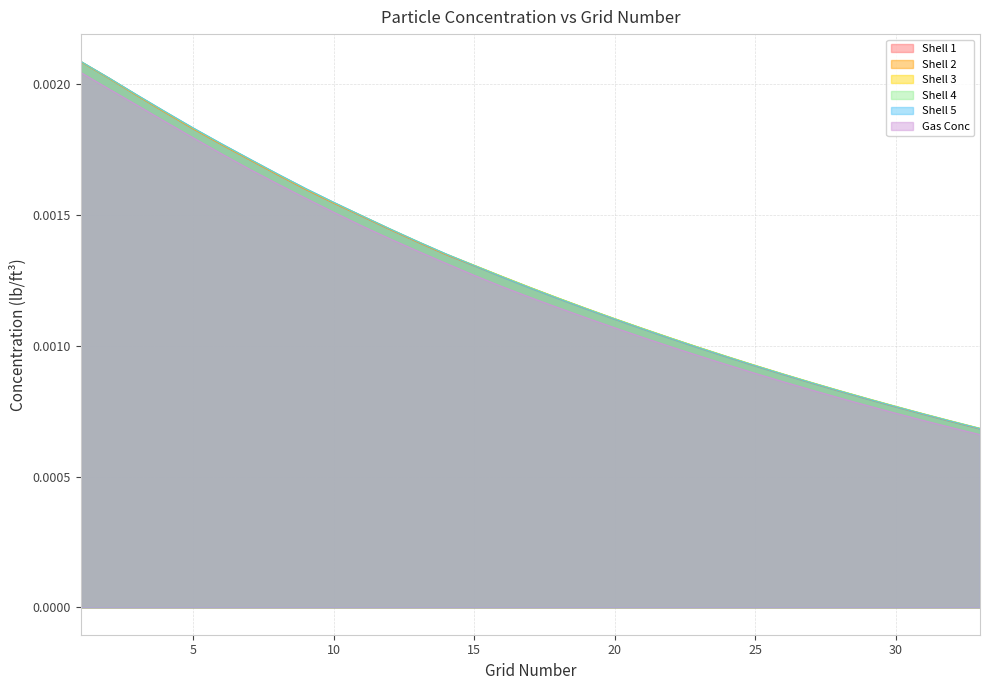

Reading right to left, extract all data points from this chart.

Shell 1: 33=0.0	32=0.0	31=0.0	30=0.0	29=0.0	28=0.0	27=0.0	26=0.0	25=0.0	24=0.0	23=0.0	22=0.0	21=0.0	20=0.0	19=0.0	18=0.0	17=0.0	16=0.0	15=0.0	14=0.0	13=0.0	12=0.0	11=0.0	10=0.0	9=0.0	8=0.0	7=0.0	6=0.0	5=0.0	4=0.0	3=0.0	2=0.0	1=0.0
Shell 2: 33=0.0	32=0.0	31=0.0	30=0.0	29=0.0	28=0.0	27=0.0	26=0.0	25=0.0	24=0.0	23=0.0	22=0.0	21=0.0	20=0.0	19=0.0	18=0.0	17=0.0	16=0.0	15=0.0	14=0.0	13=0.0	12=0.0	11=0.0	10=0.0	9=0.0	8=0.0	7=0.0	6=0.0	5=0.0	4=0.0	3=0.0	2=0.0	1=0.0
Shell 3: 33=0.0	32=0.0	31=0.0	30=0.0	29=0.0	28=0.0	27=0.0	26=0.0	25=0.0	24=0.0	23=0.0	22=0.0	21=0.0	20=0.0	19=0.0	18=0.0	17=0.0	16=0.0	15=0.0	14=0.0	13=0.0	12=0.0	11=0.0	10=0.0	9=0.0	8=0.0	7=0.0	6=0.0	5=0.0	4=0.0	3=0.0	2=0.0	1=0.0
Shell 4: 33=0.0	32=0.0	31=0.0	30=0.0	29=0.0	28=0.0	27=0.0	26=0.0	25=0.0	24=0.0	23=0.0	22=0.0	21=0.0	20=0.0	19=0.0	18=0.0	17=0.0	16=0.0	15=0.0	14=0.0	13=0.0	12=0.0	11=0.0	10=0.0	9=0.0	8=0.0	7=0.0	6=0.0	5=0.0	4=0.0	3=0.0	2=0.0	1=0.0
Shell 5: 33=0.0	32=0.0	31=0.0	30=0.0	29=0.0	28=0.0	27=0.0	26=0.0	25=0.0	24=0.0	23=0.0	22=0.0	21=0.0	20=0.0	19=0.0	18=0.0	17=0.0	16=0.0	15=0.0	14=0.0	13=0.0	12=0.0	11=0.0	10=0.0	9=0.0	8=0.0	7=0.0	6=0.0	5=0.0	4=0.0	3=0.0	2=0.0	1=0.0
Gas Conc: 33=0.0	32=0.0	31=0.0	30=0.0	29=0.0	28=0.0	27=0.0	26=0.0	25=0.0	24=0.0	23=0.0	22=0.0	21=0.0	20=0.0	19=0.0	18=0.0	17=0.0	16=0.0	15=0.0	14=0.0	13=0.0	12=0.0	11=0.0	10=0.0	9=0.0	8=0.0	7=0.0	6=0.0	5=0.0	4=0.0	3=0.0	2=0.0	1=0.0